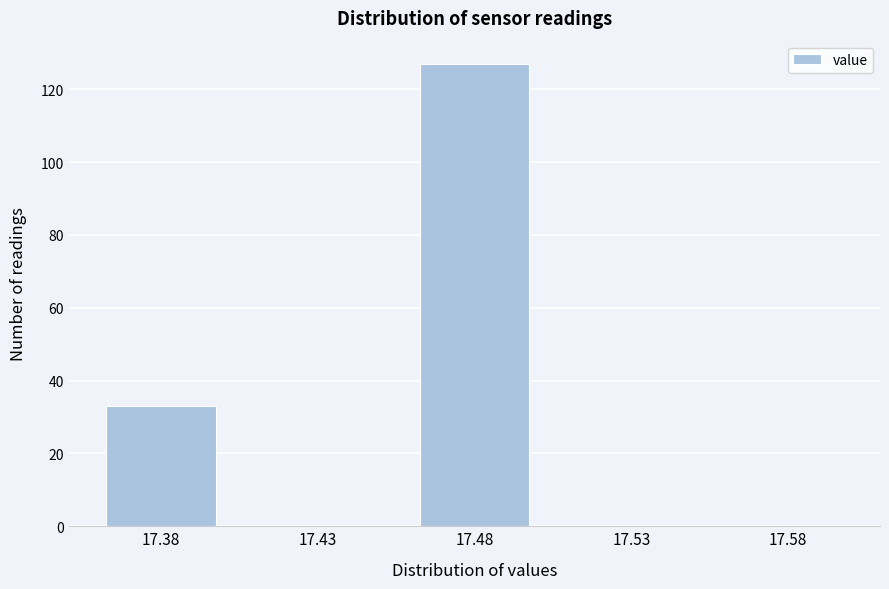

Reading left to right, what are all the values shown in this chart?

17.38=33	17.43=0	17.48=127	17.53=0	17.58=0